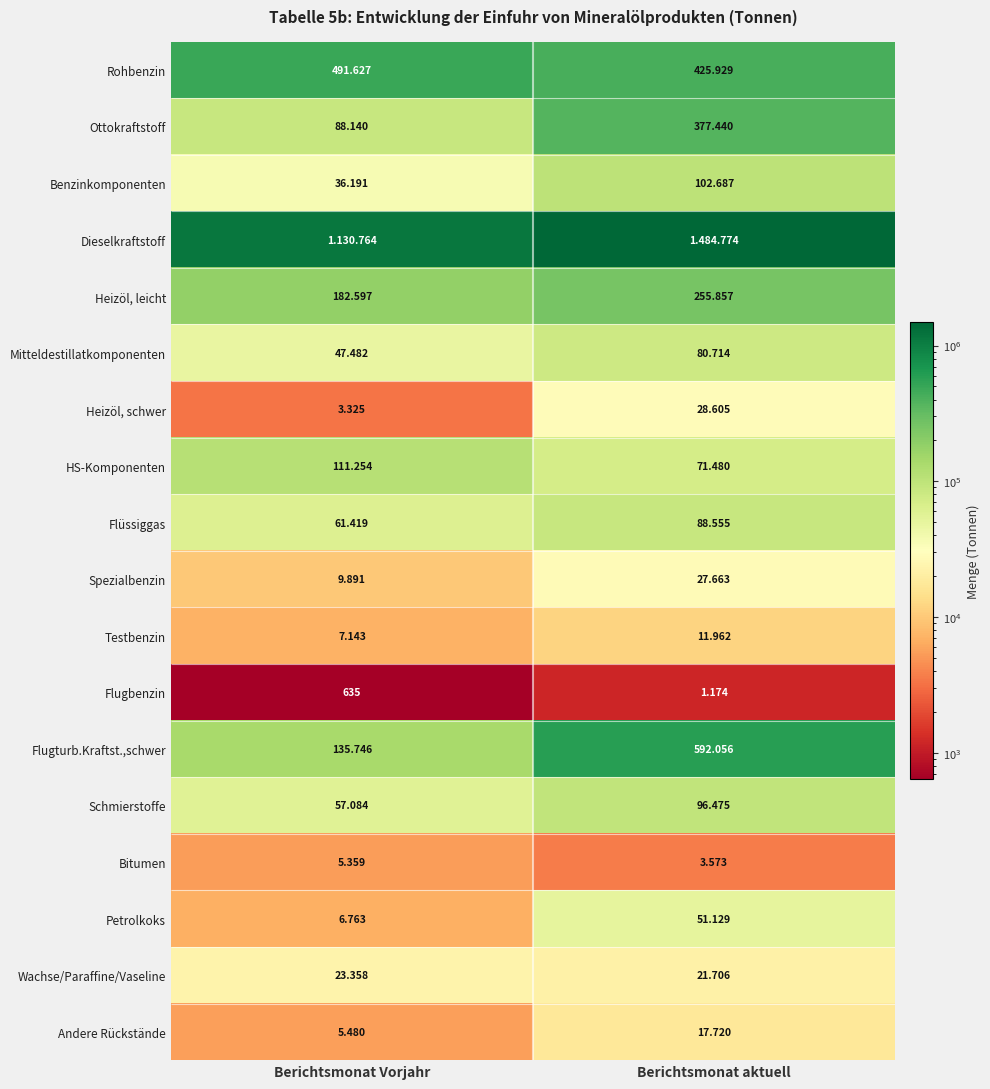

At which label does Spezialbenzin reach its peak?

Berichtsmonat aktuell